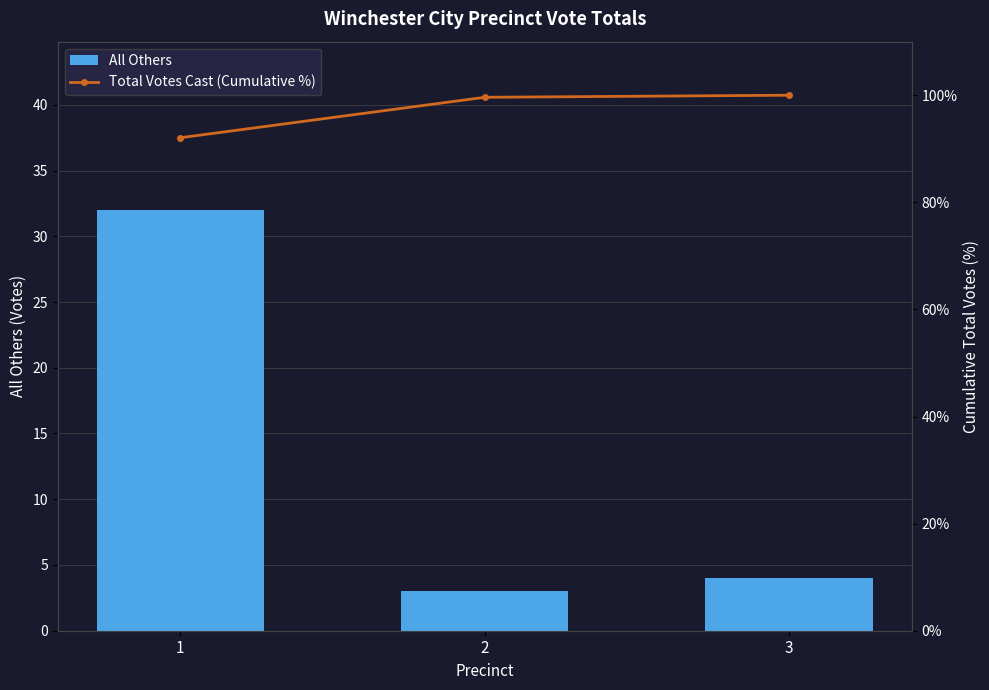

The Total Votes Cast (Cumulative %) series shows 92.1 at 1. True or false?

True